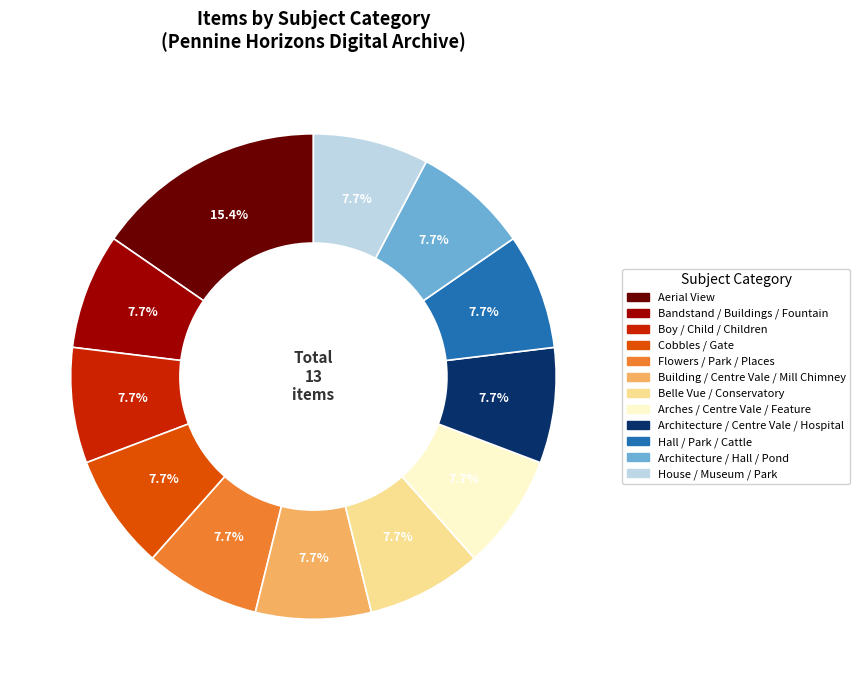

To the nearest percent, what is the combined percentage of Aerial View and Boy / Child / Children?

23%